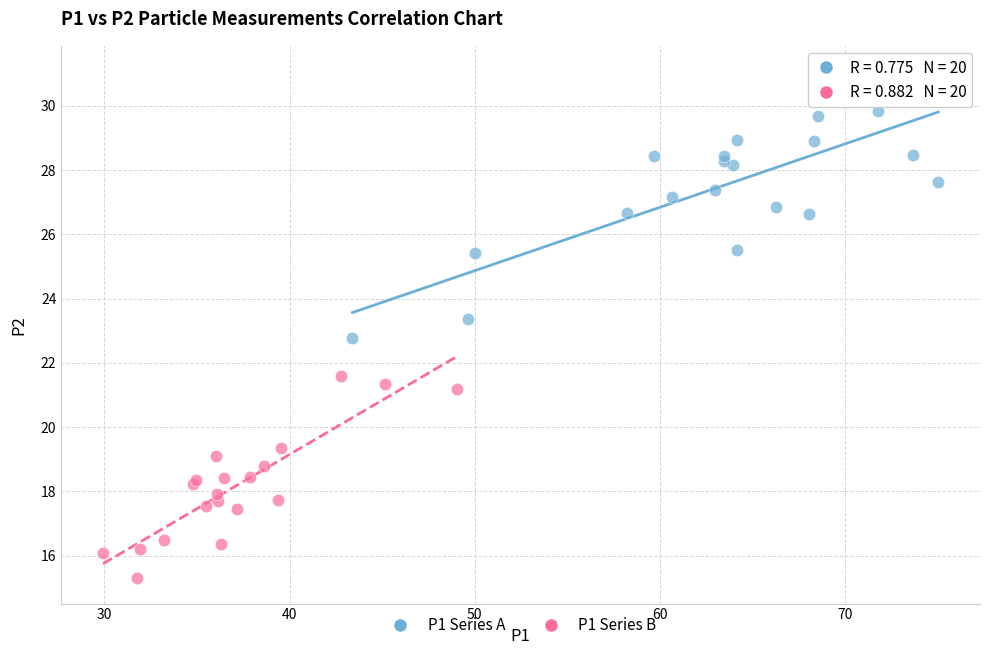

Which series contains the highest Y value?

P1 Series A